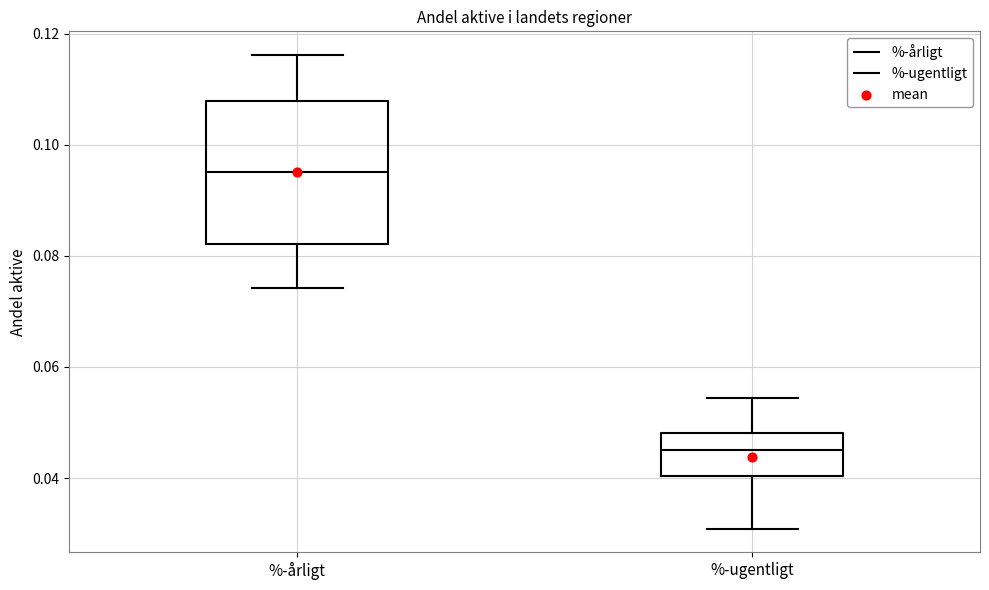

Reading left to right, read every box against the y-axis: the position of its median line, the range the box covers, and the ends of its whiskers. The values are not printed on the chart, so give them approximately, as read against the axis.

%-årligt: median 0.096, box 0.082 to 0.108, whiskers 0.074 to 0.116
%-ugentligt: median 0.046, box 0.040 to 0.048, whiskers 0.030 to 0.054